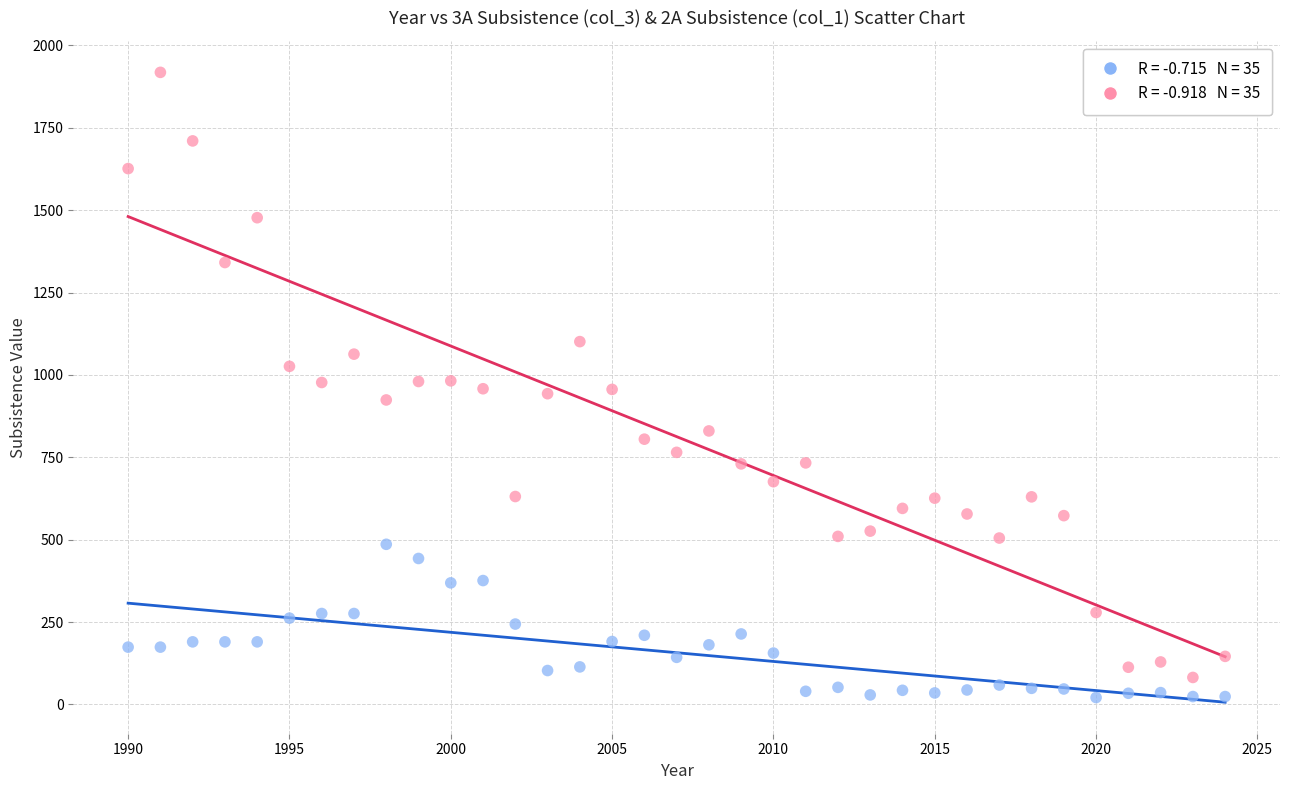

Across all data points, what is the range of X values (max minus min)?

34